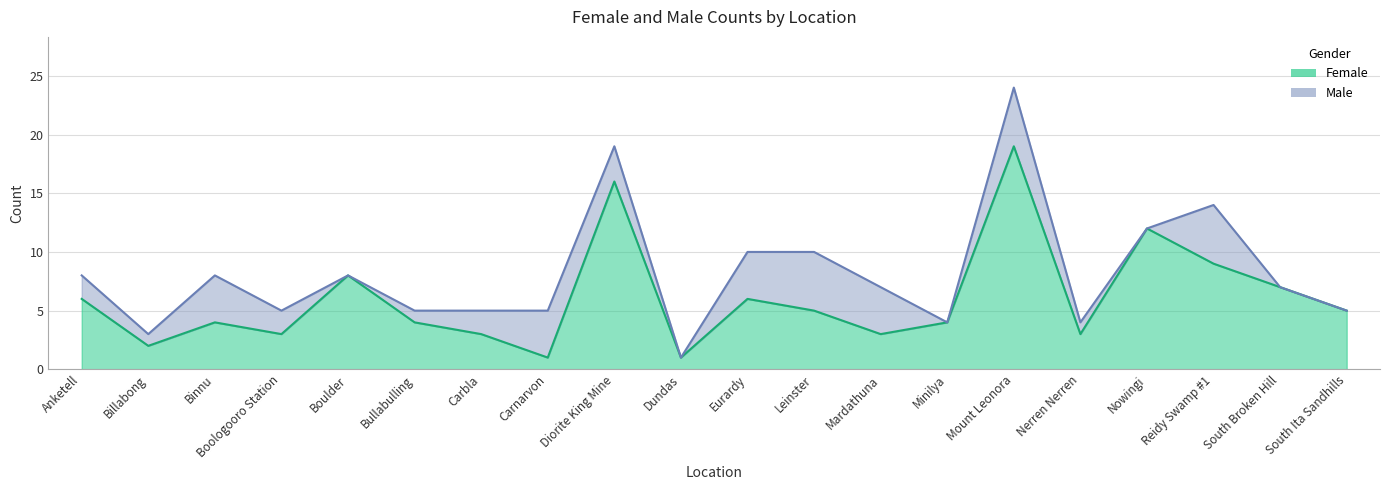

Count the number of categories in the chart.

20